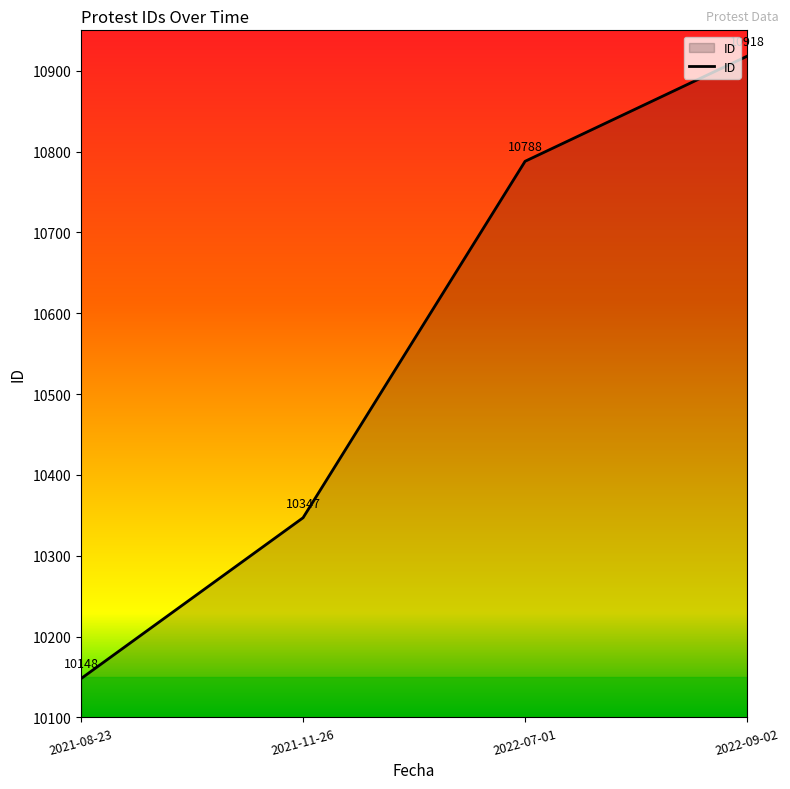

What position from the left is 2021-11-26?

2